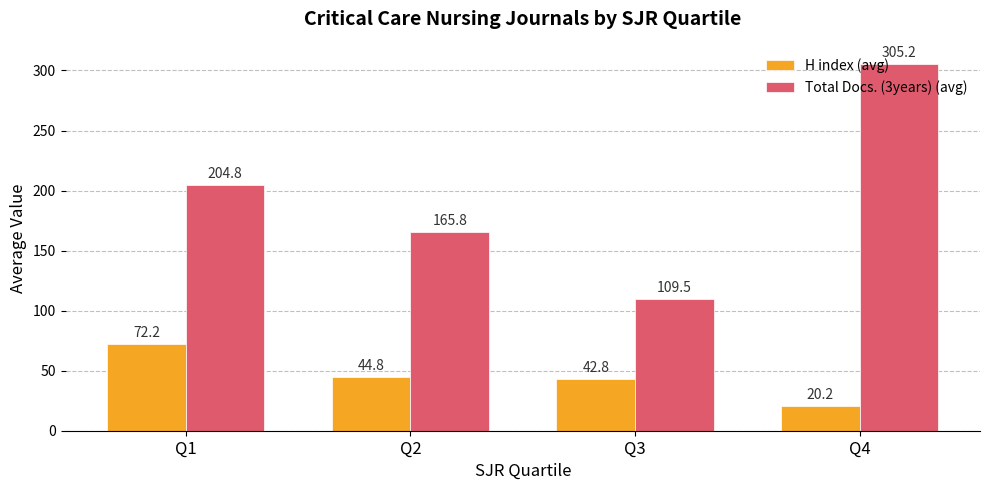

At which label is H index (avg) closest to 46?

Q2